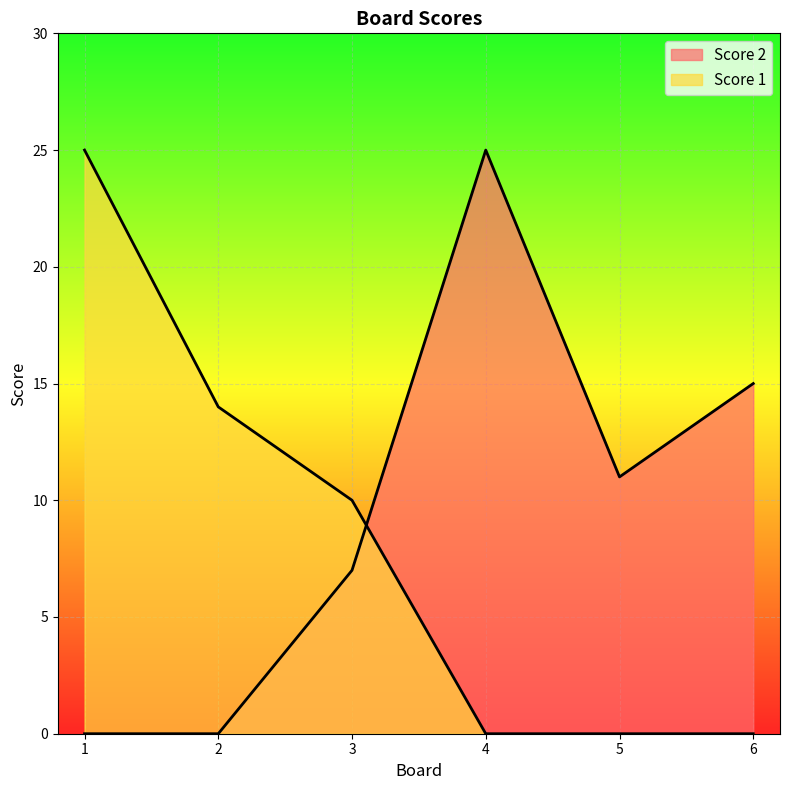

At how many categories does at least one series exceed 3?

6